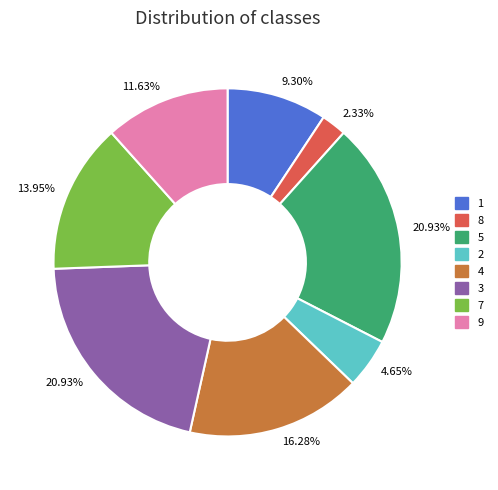

Which slice is the smallest?

8